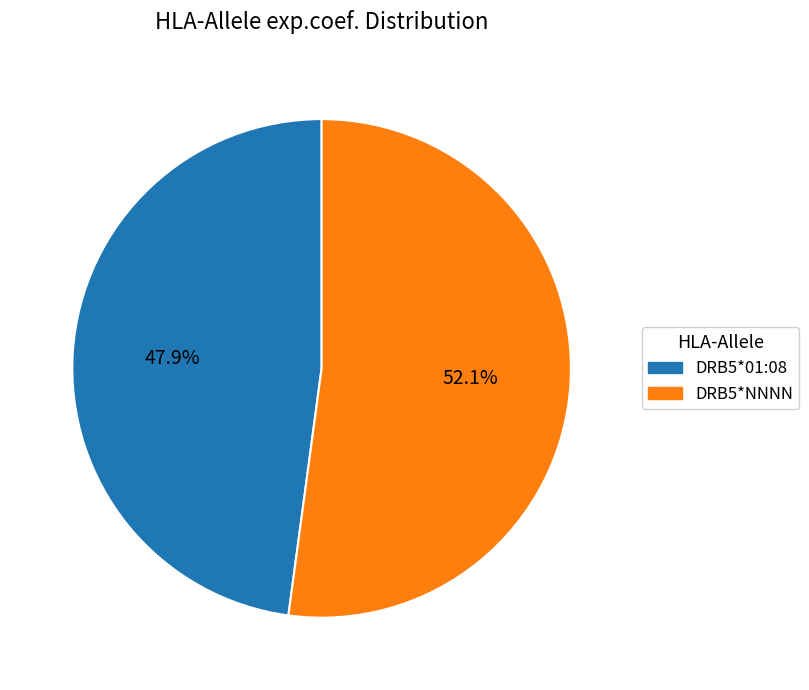

What is the total percentage of DRB5*01:08 and DRB5*NNNN?

100.0%